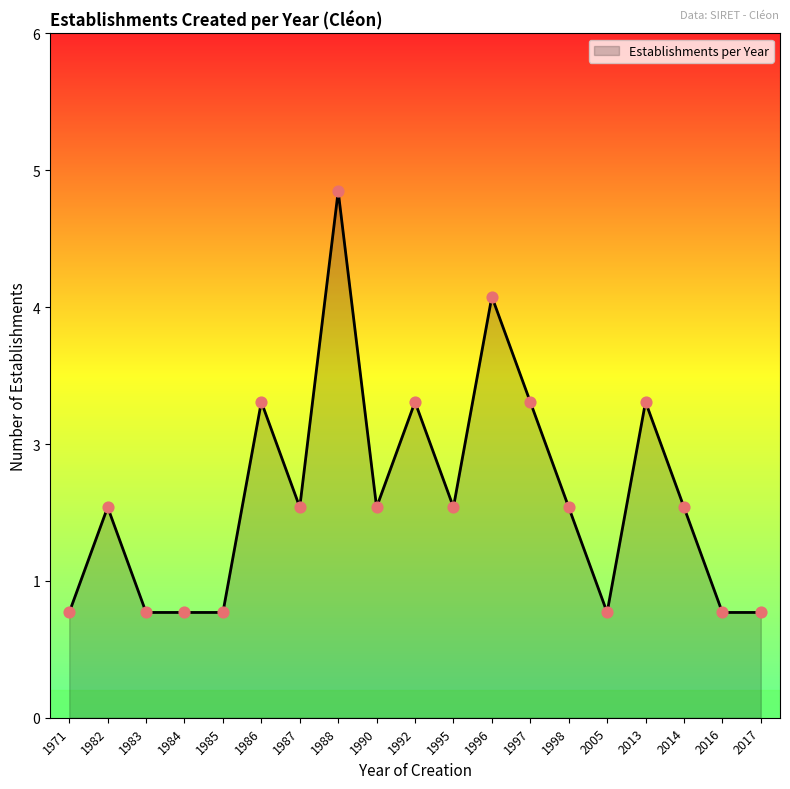

What is the ratio of the value at 2017 to the value at 1985?

1.0